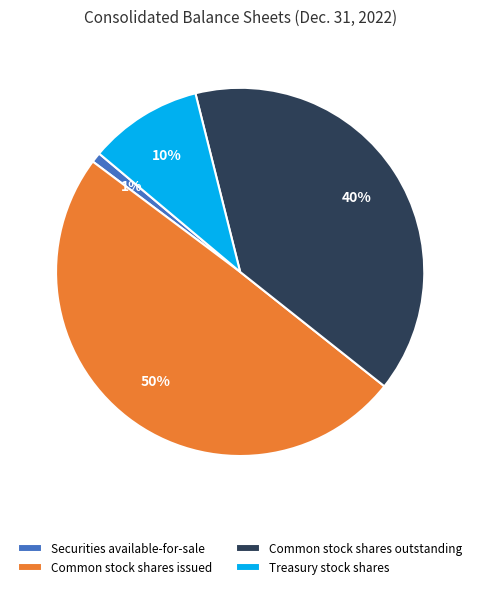

To the nearest percent, what is the difference between the largest and smallest slice percentages?

49%